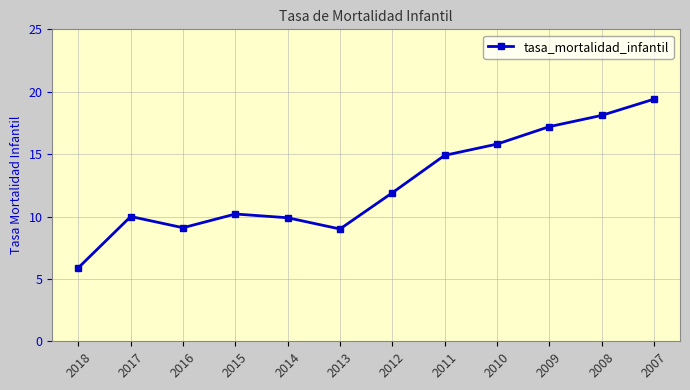

What is the change in value from 2012 to 2009?

+5.3